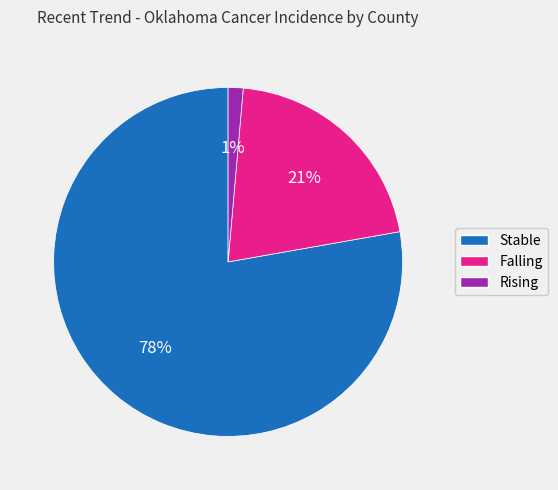

Is there any slice that represents more than half of the pie?

Yes